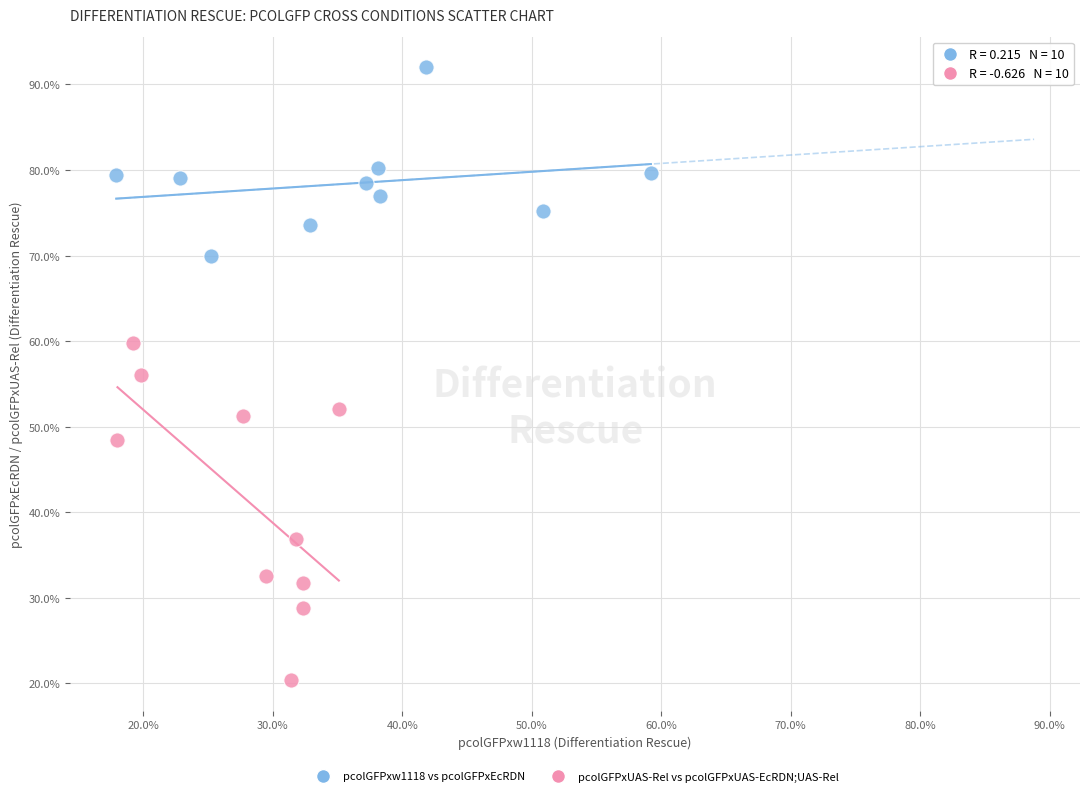

Which series has the widest spread of Y values?

pcolGFPxUAS-Rel vs pcolGFPxUAS-EcRDN;UAS-Rel